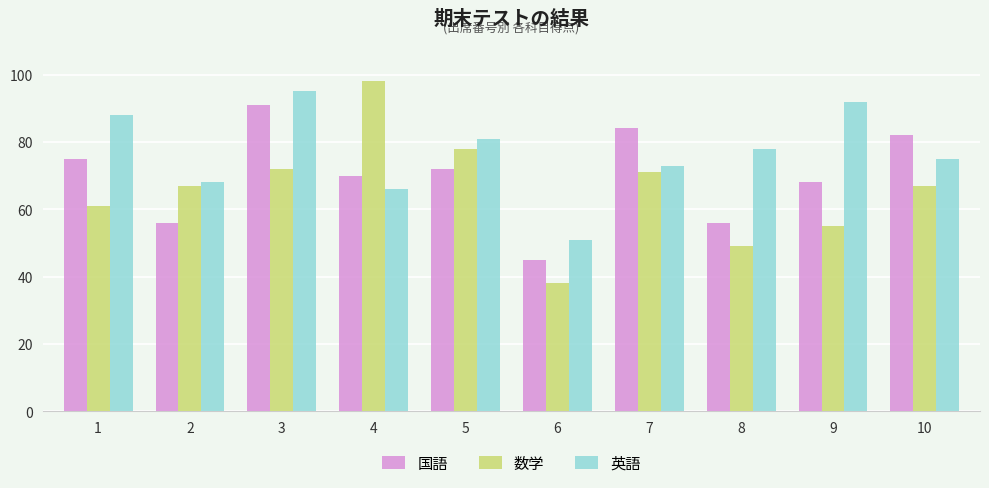

At which category is the sum across all series the highest?

3